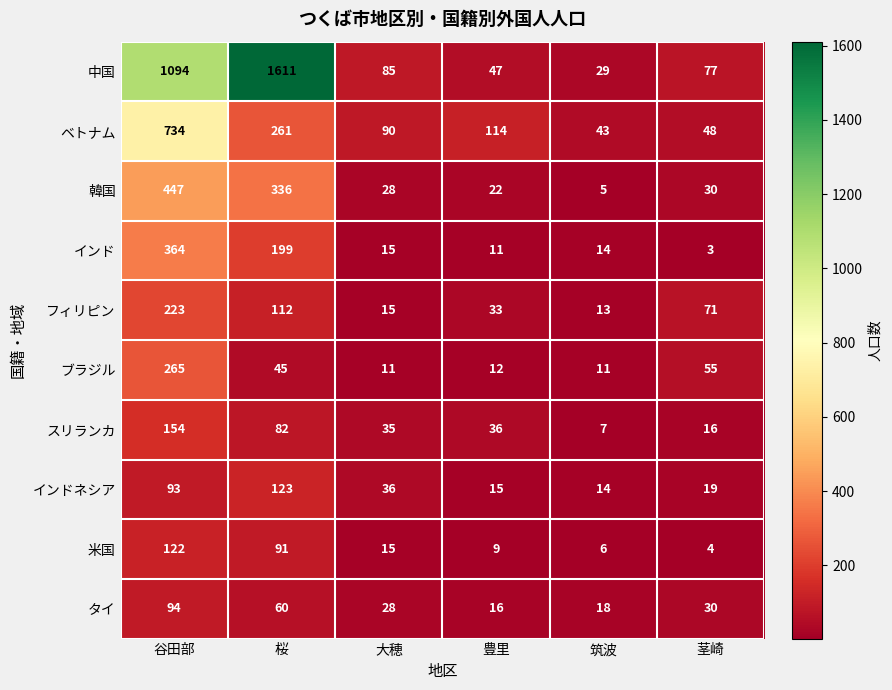

Between 桜 and 茎崎, which series saw the biggest shift?

中国